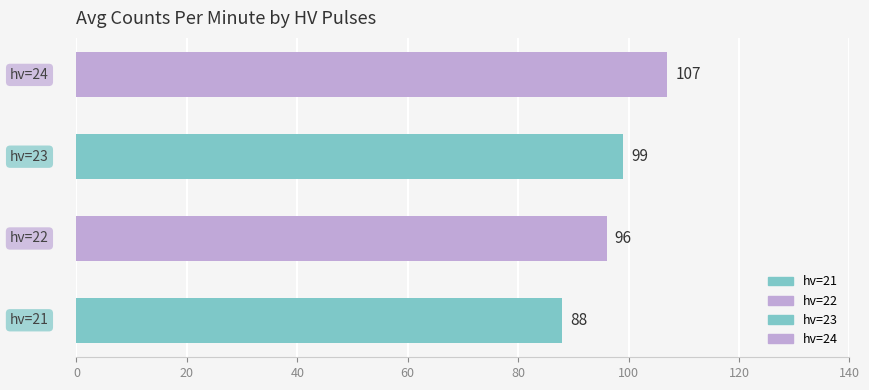

What is the smallest value displayed?

88